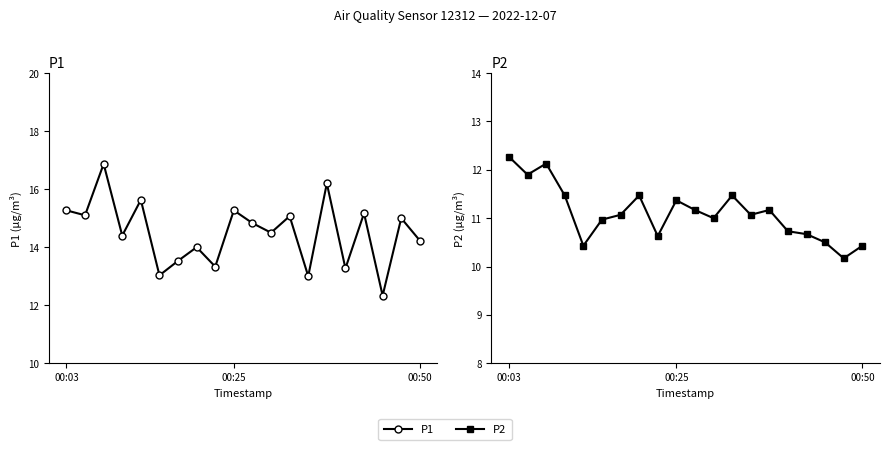

Which has a higher value, 00:03 or 18?

00:03